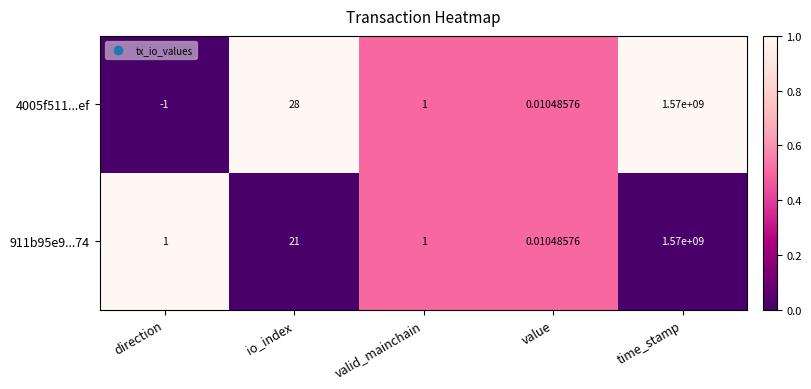

Is the value of 4005f511...ef at value greater than the value of 911b95e9...74 at direction?

No